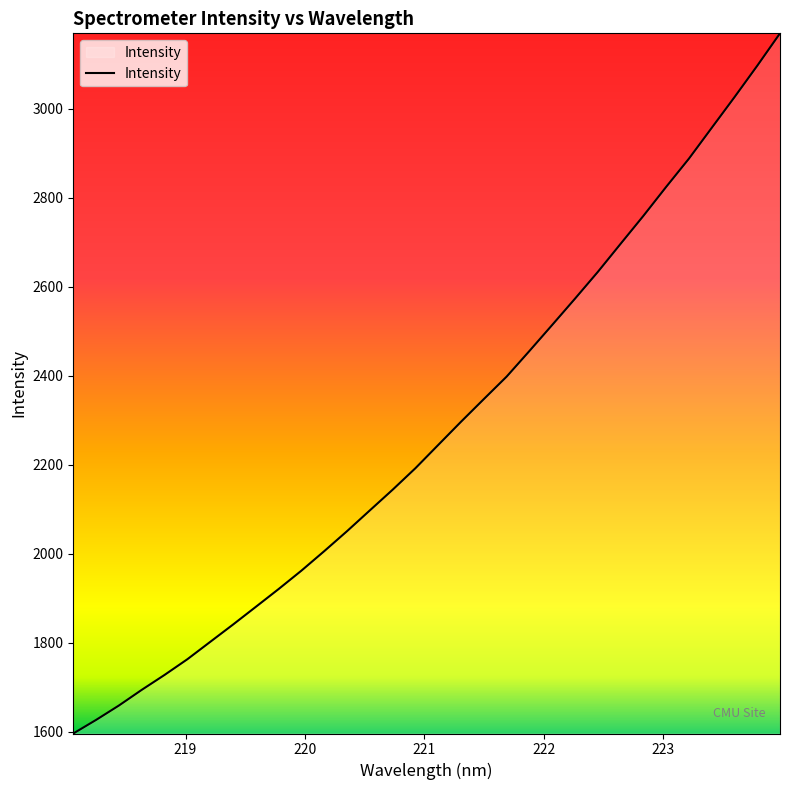

What is the smallest value displayed?

1596.3